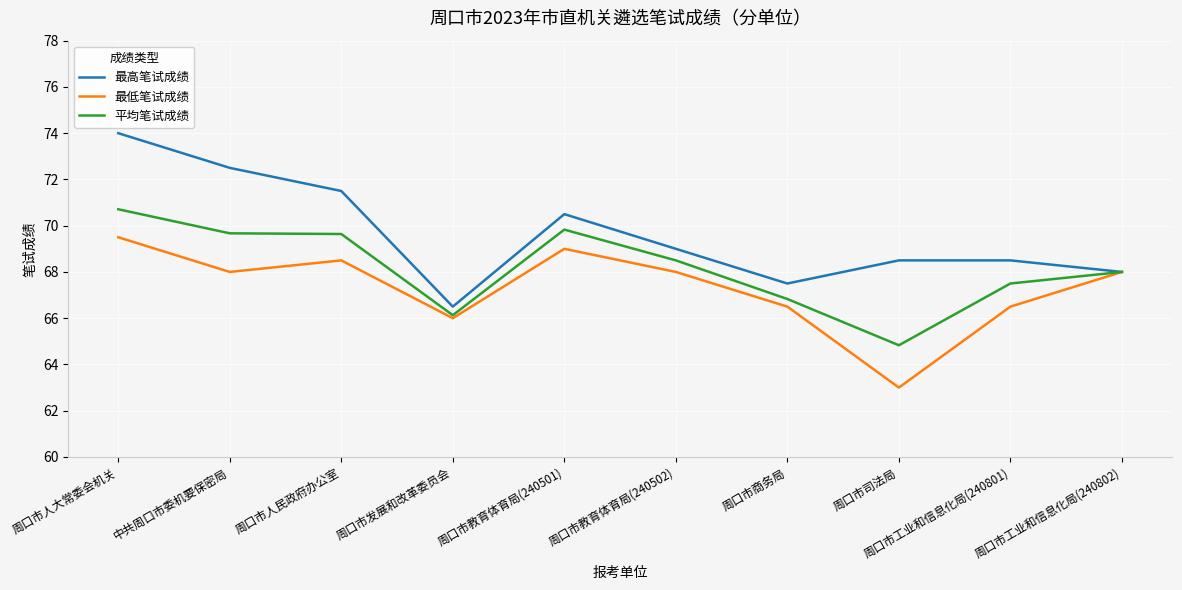

List the series in order of their peak value, lowest first.

最低笔试成绩, 平均笔试成绩, 最高笔试成绩